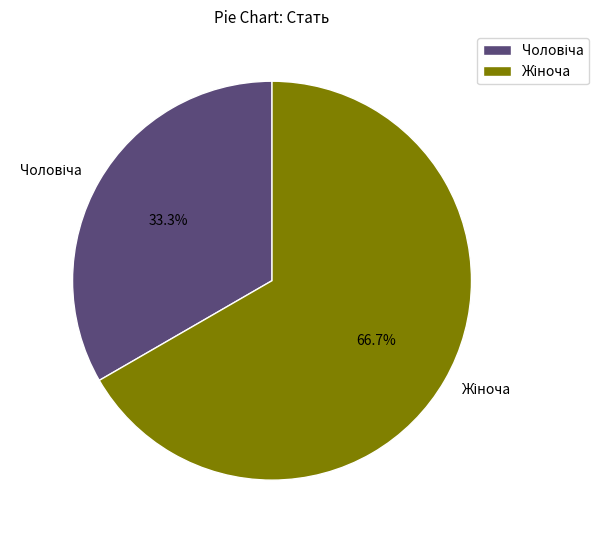

To the nearest percent, what is the difference between the largest and smallest slice percentages?

33%